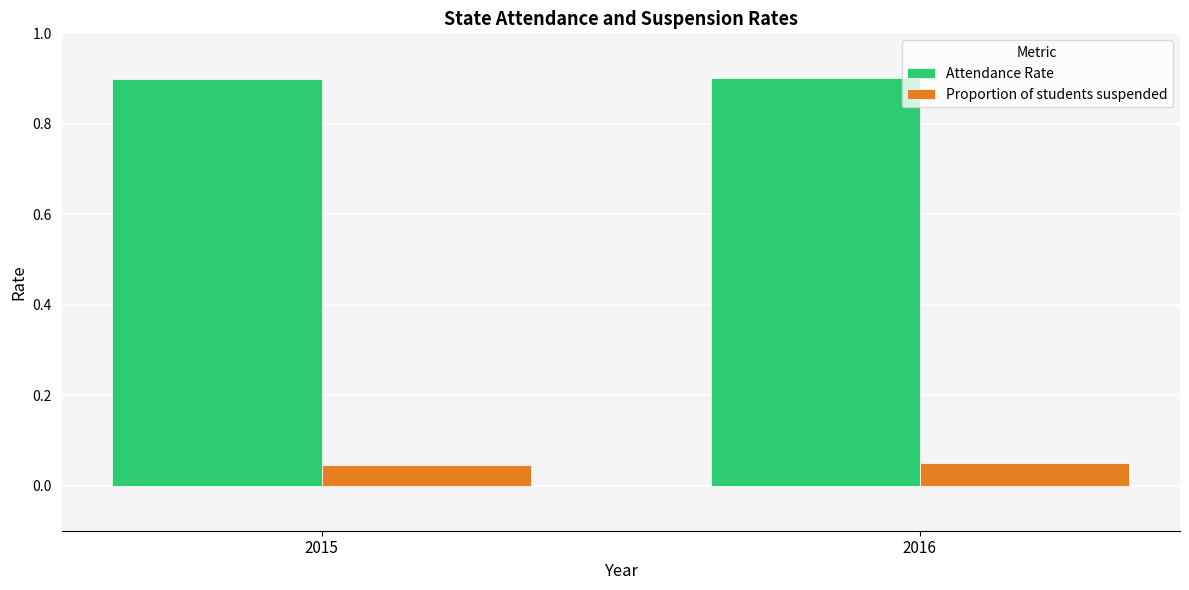

Read the Attendance Rate value at 2015.

0.9